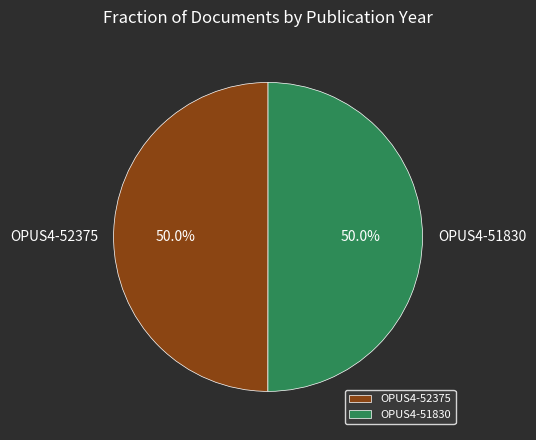

The OPUS4-51830 slice represents 58% of the pie. True or false?

False